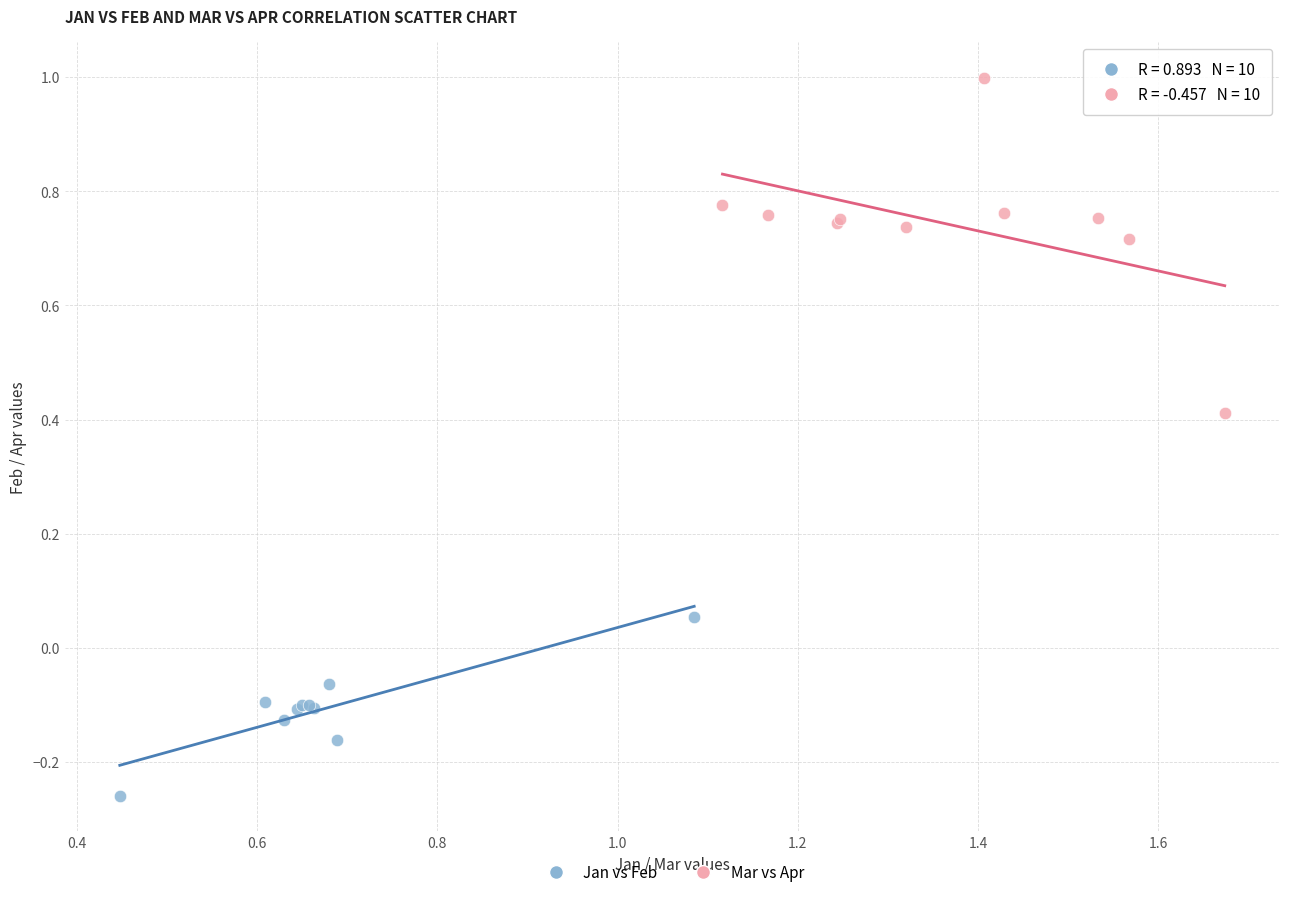

Which series reaches the minimum Y coordinate?

Jan vs Feb